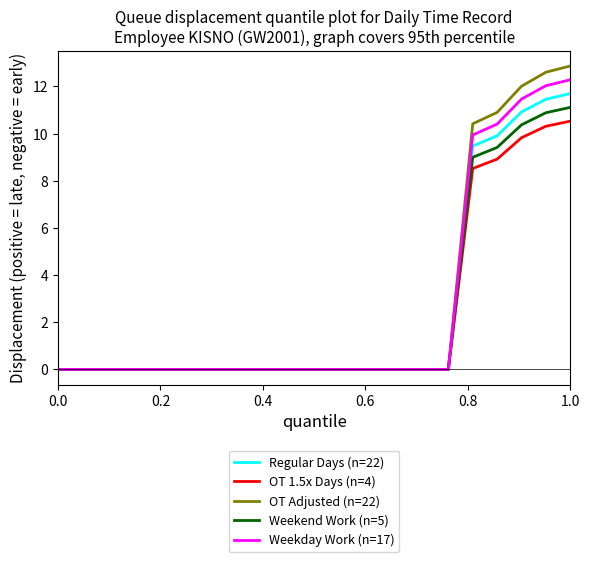

Rank the series by their maximum value, from highest to lowest.

OT Adjusted (n=22), Weekday Work (n=17), Regular Days (n=22), Weekend Work (n=5), OT 1.5x Days (n=4)